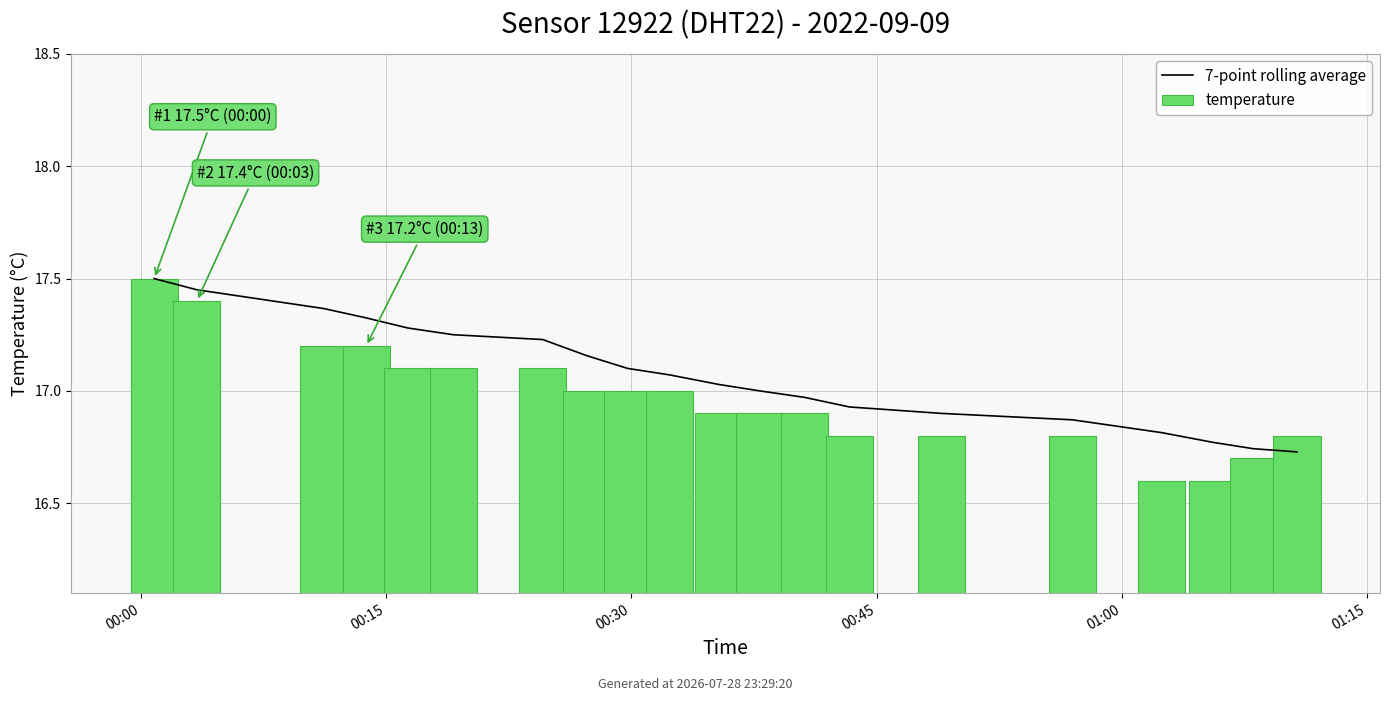

Between 6 and 14, which series saw the biggest shift?

7-point rolling average